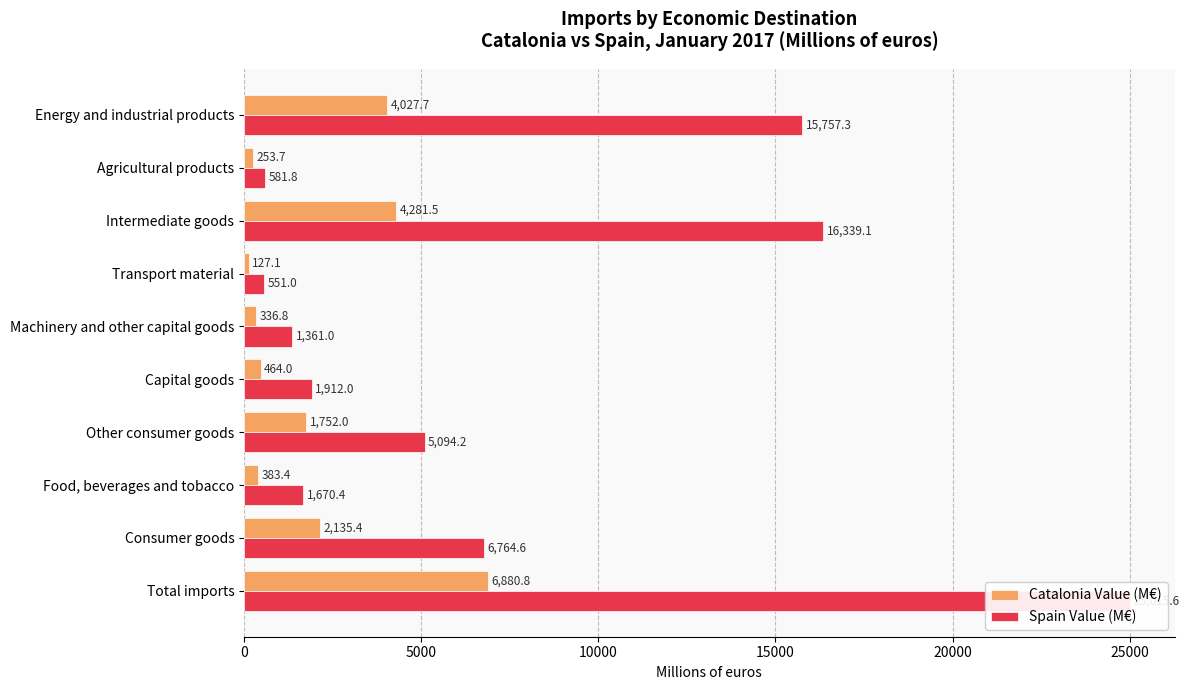

Reading left to right, extract all data points from this chart.

Catalonia Value (M€): 6880.8	2135.4	383.4	1752.0	464.0	336.8	127.1	4281.5	253.7	4027.7
Spain Value (M€): 25015.6	6764.6	1670.4	5094.2	1912.0	1361.0	551.0	16339.1	581.8	15757.3